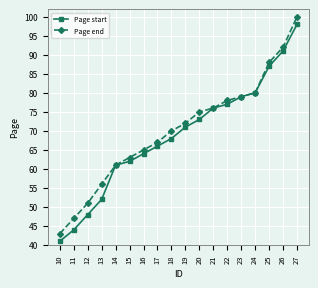

At which category is the sum across all series the highest?

27